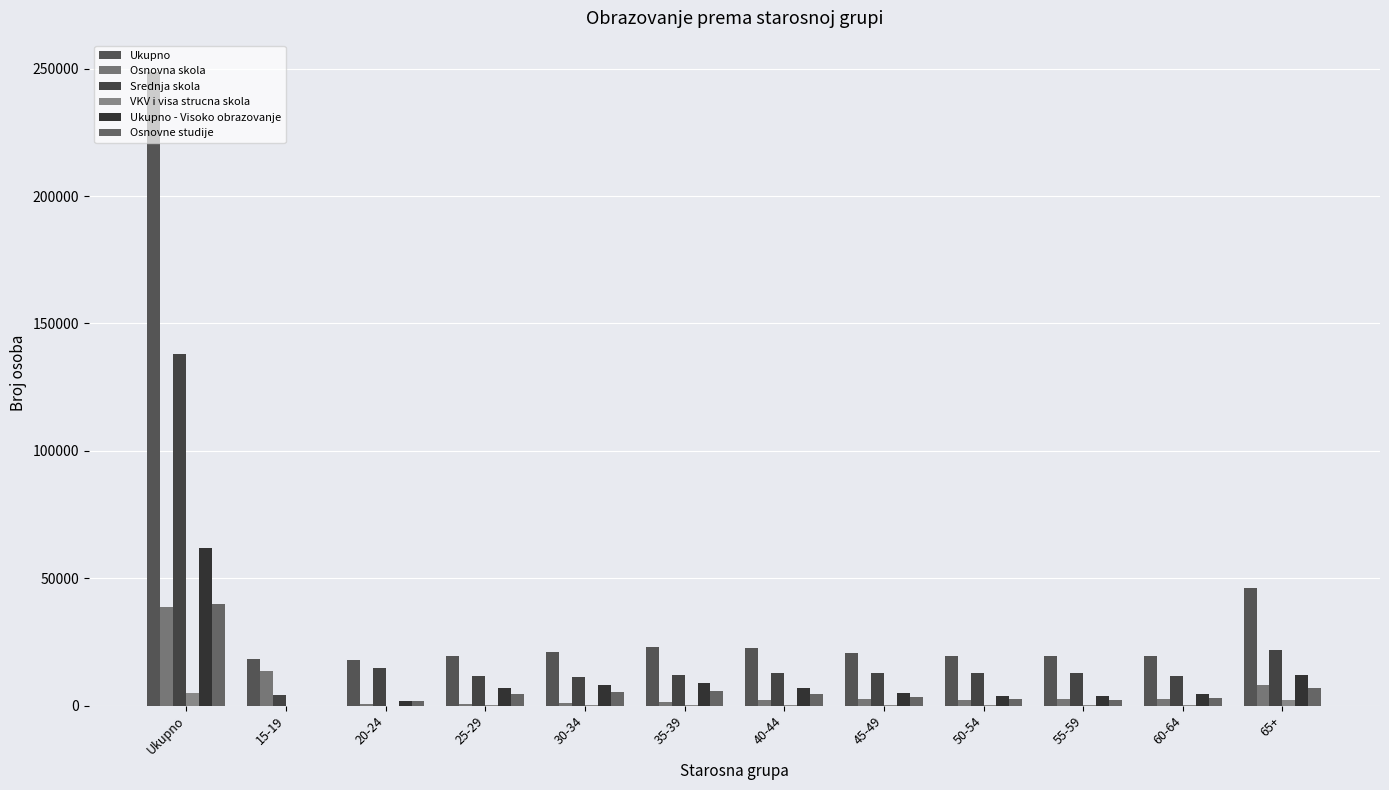

Does the chart contain stacked bars?

No